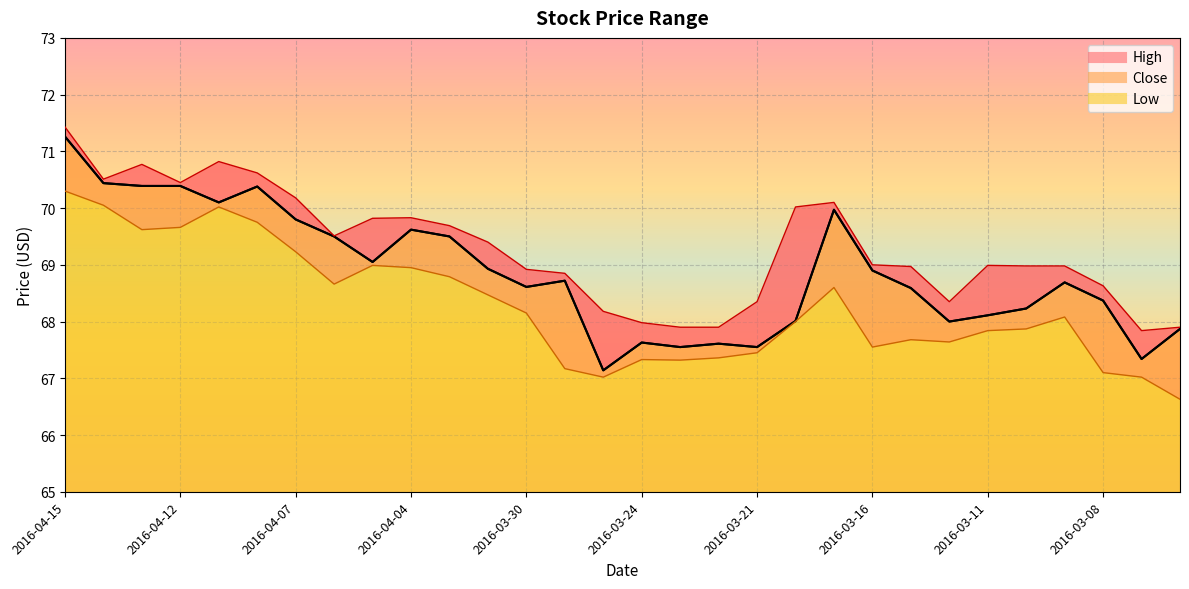

What is the spread (max minus min) of values at 2016-04-08?

0.9